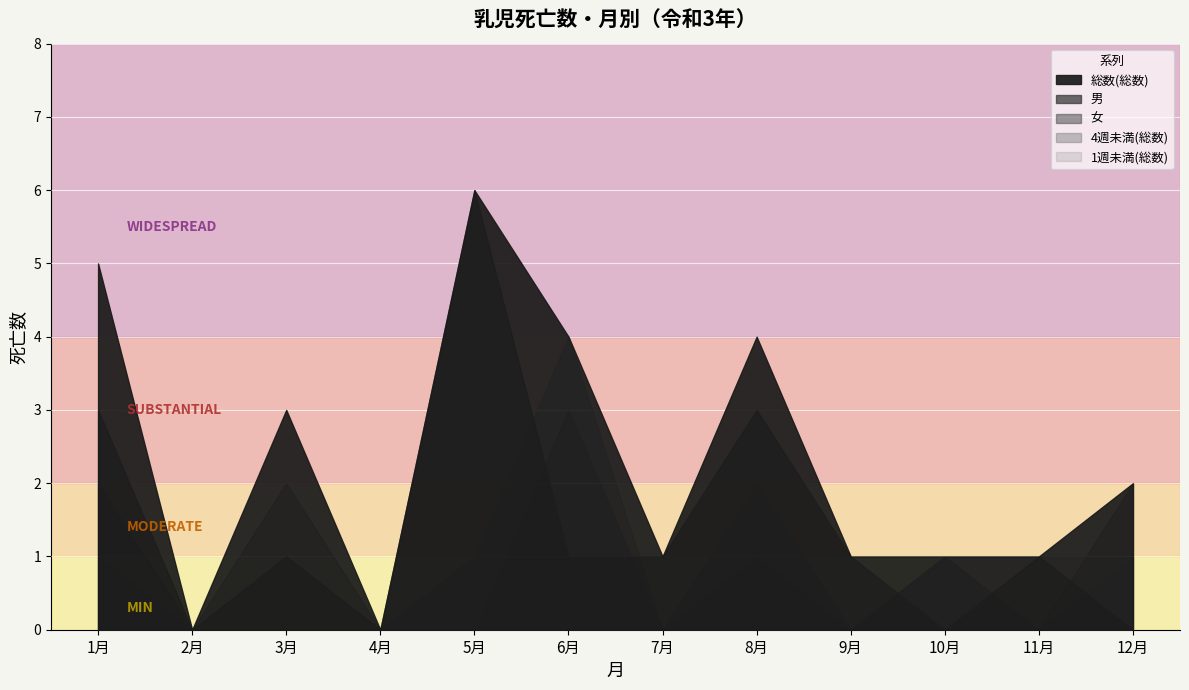

At which category is the sum across all series the highest?

6月